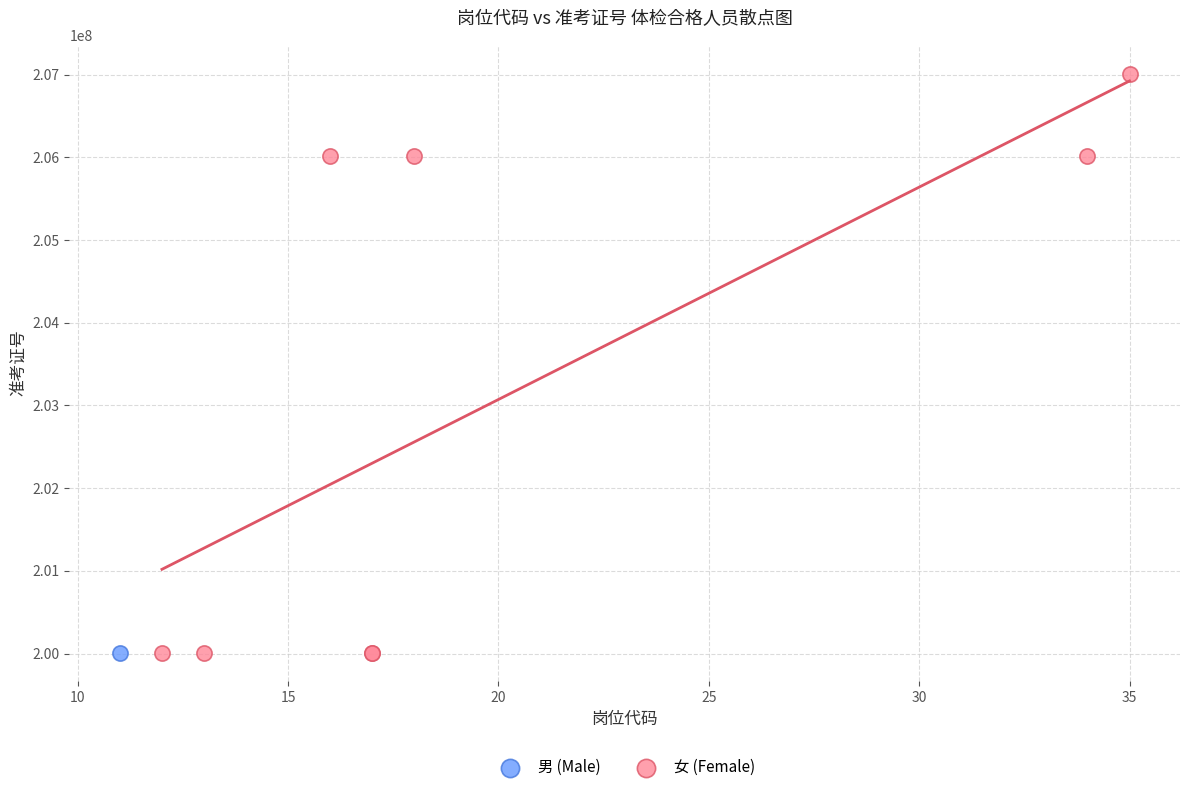

What are all the series names shown in the legend?

男 (Male), 女 (Female)